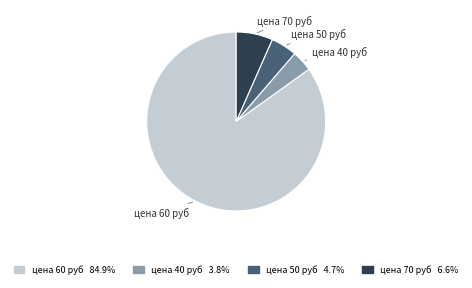

Count the number of slices in the pie.

4